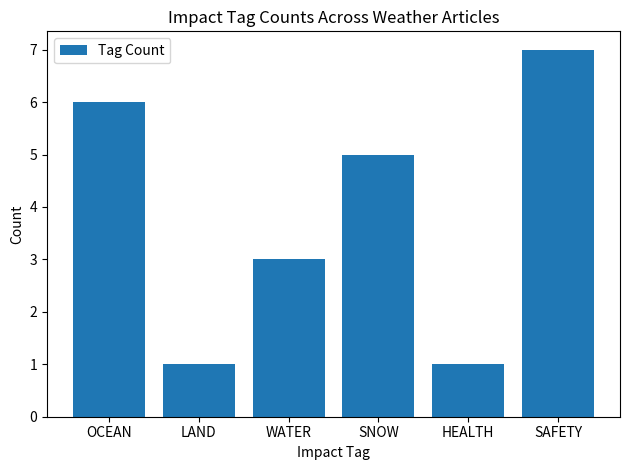

What is the label of the 3rd bar from the left?

WATER